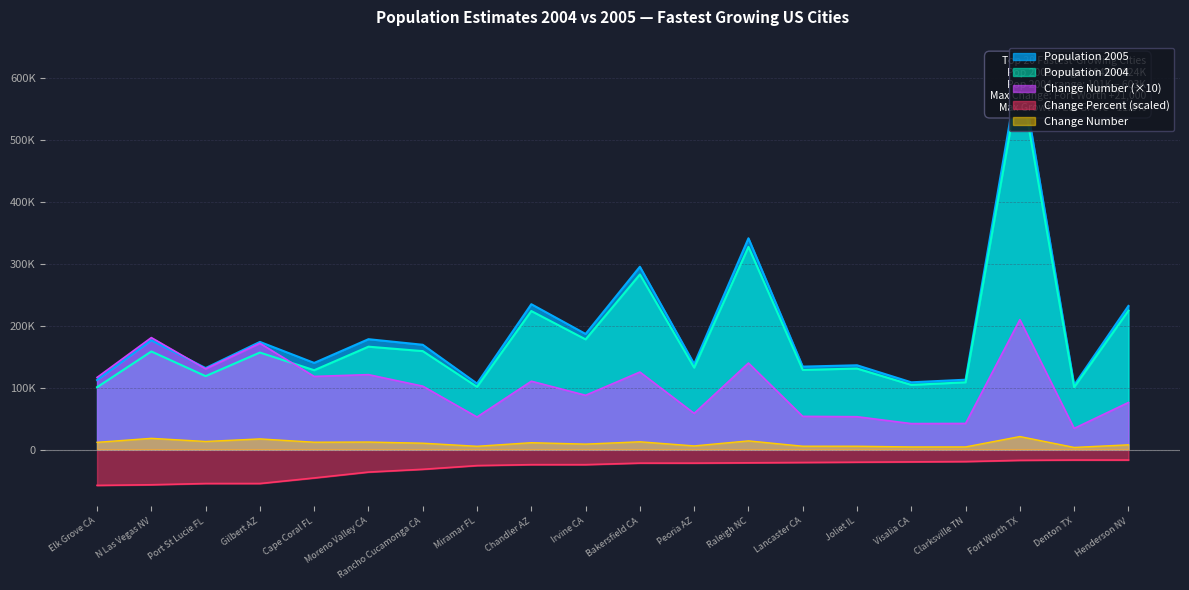

The Population 2004 series shows 603067 at Fort Worth TX. True or false?

True